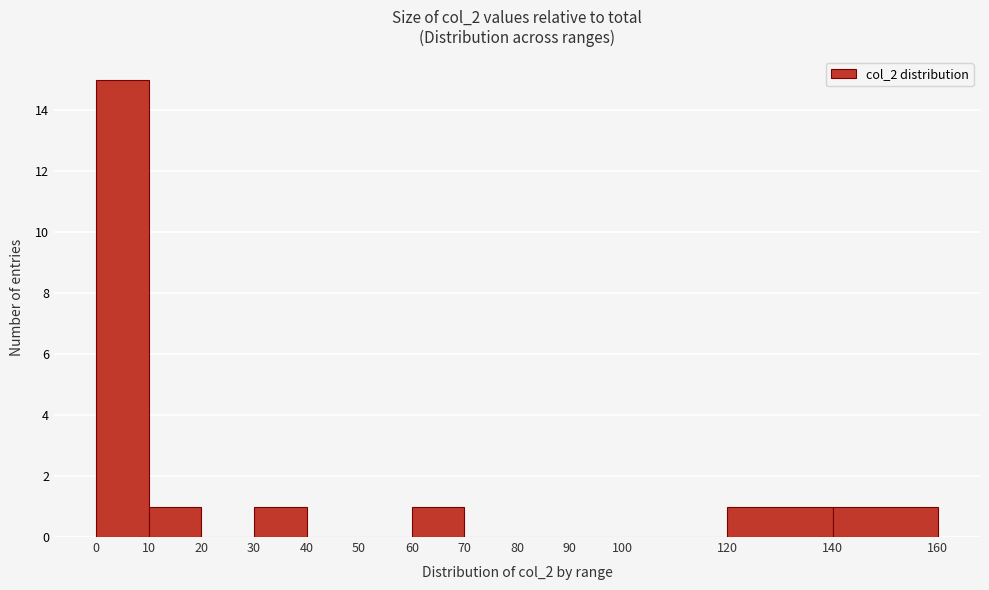

Reading left to right, list every bar in this chart as the range it spans on the x-axis followed by its height. The values are not printed on the chart, so give them approximately, as read against the axis.

0 to 10: 15
10 to 20: 1
20 to 30: 0
30 to 40: 1
40 to 50: 0
50 to 60: 0
60 to 70: 1
70 to 80: 0
80 to 90: 0
90 to 100: 0
100 to 120: 0
120 to 140: 1
140 to 160: 1